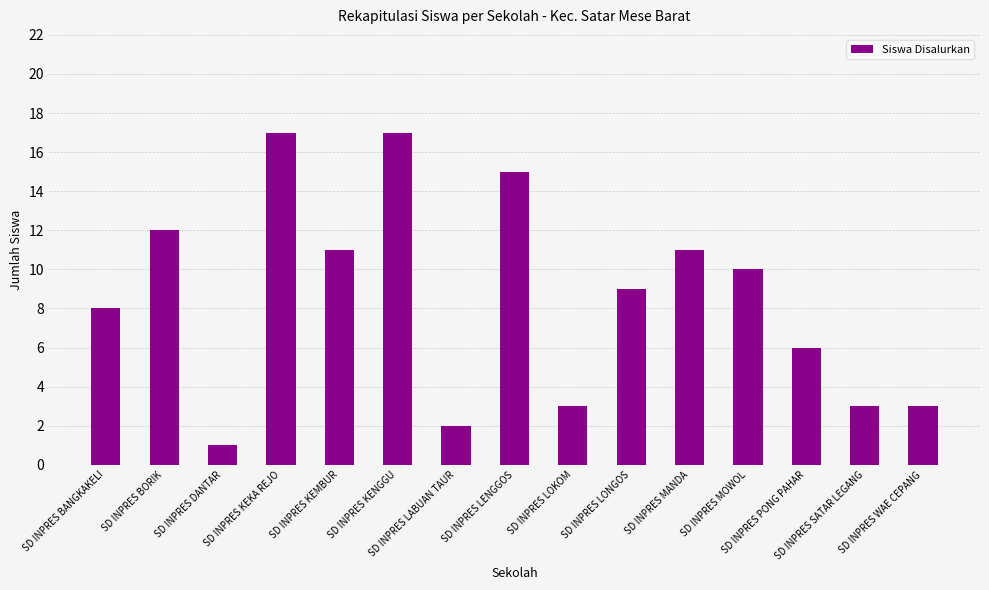

At which label does the data first exceed 9?

SD INPRES BORIK